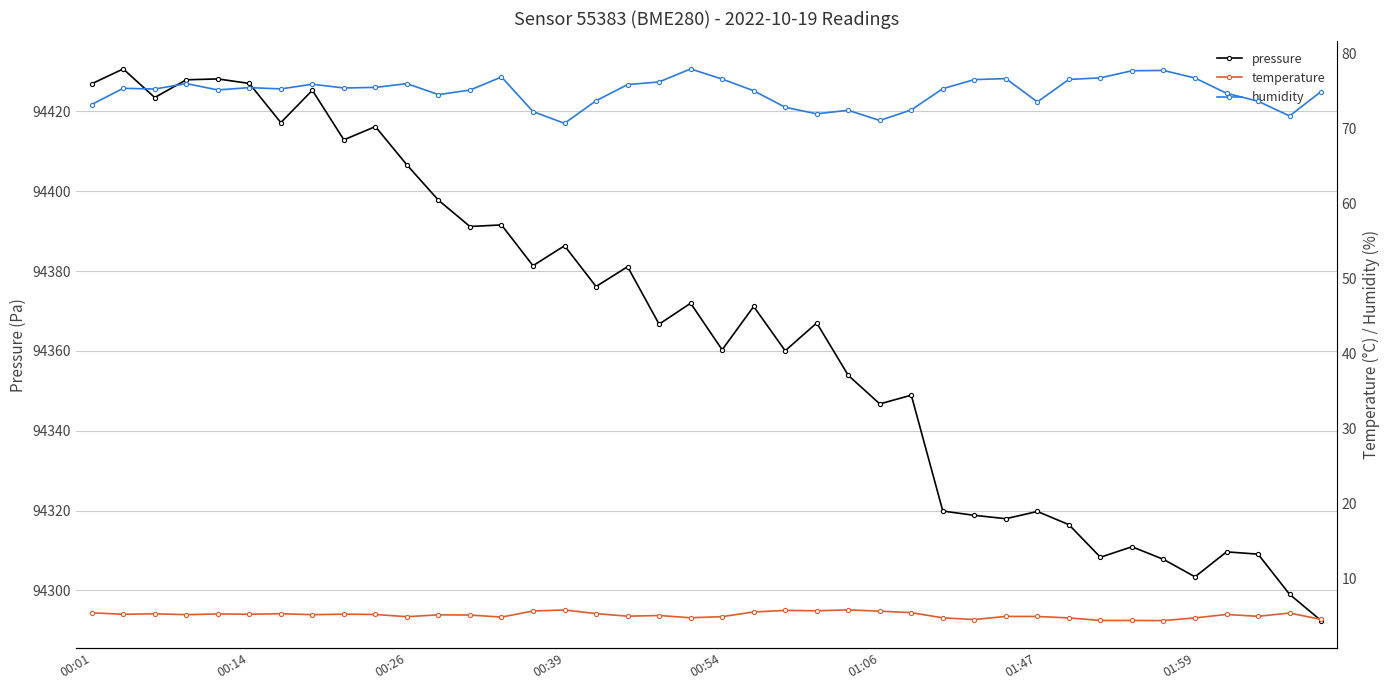

What is the lowest value of the pressure series?

94292.4